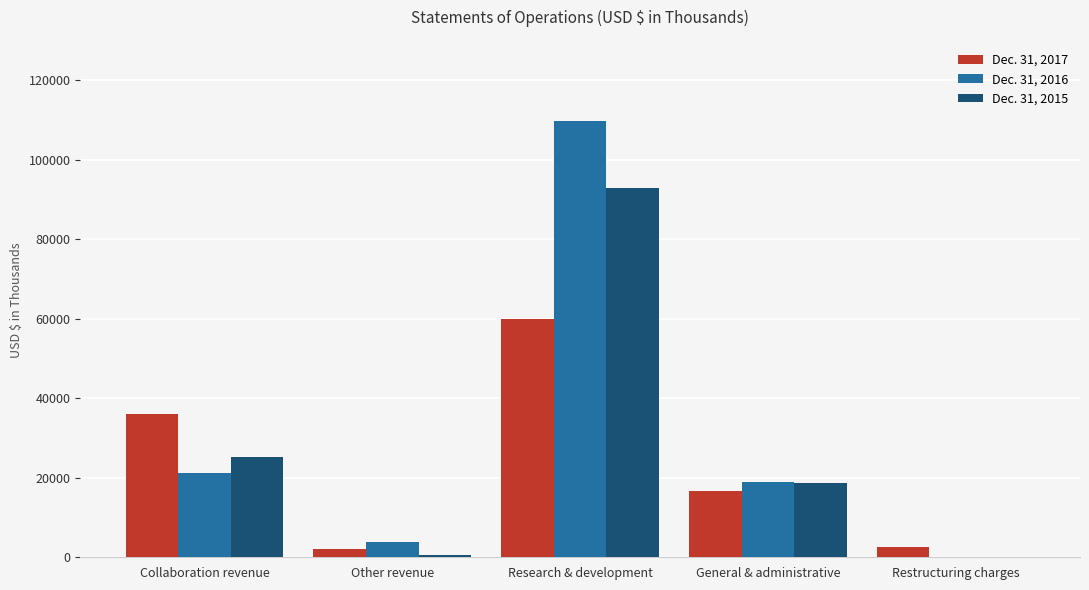

What is the total value across all series at Collaboration revenue?

82509